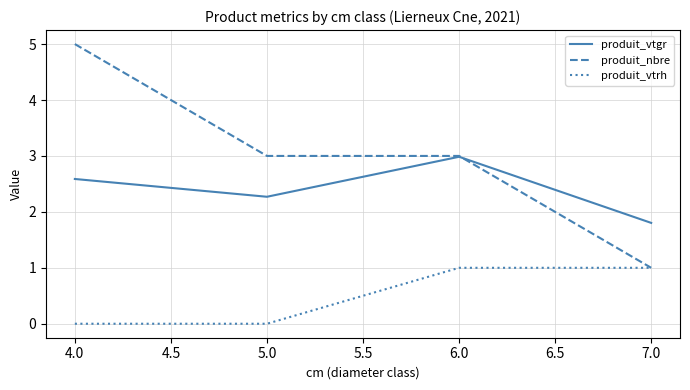

How many lines are shown in the chart?

3